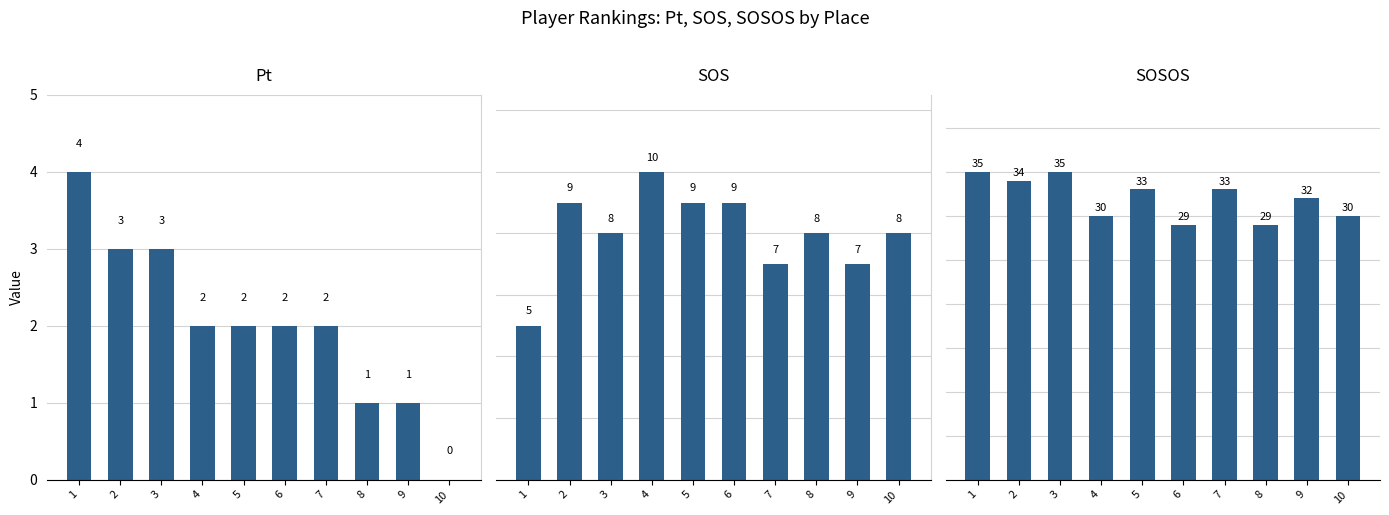

What is the difference between the highest and lowest values at 9?

31